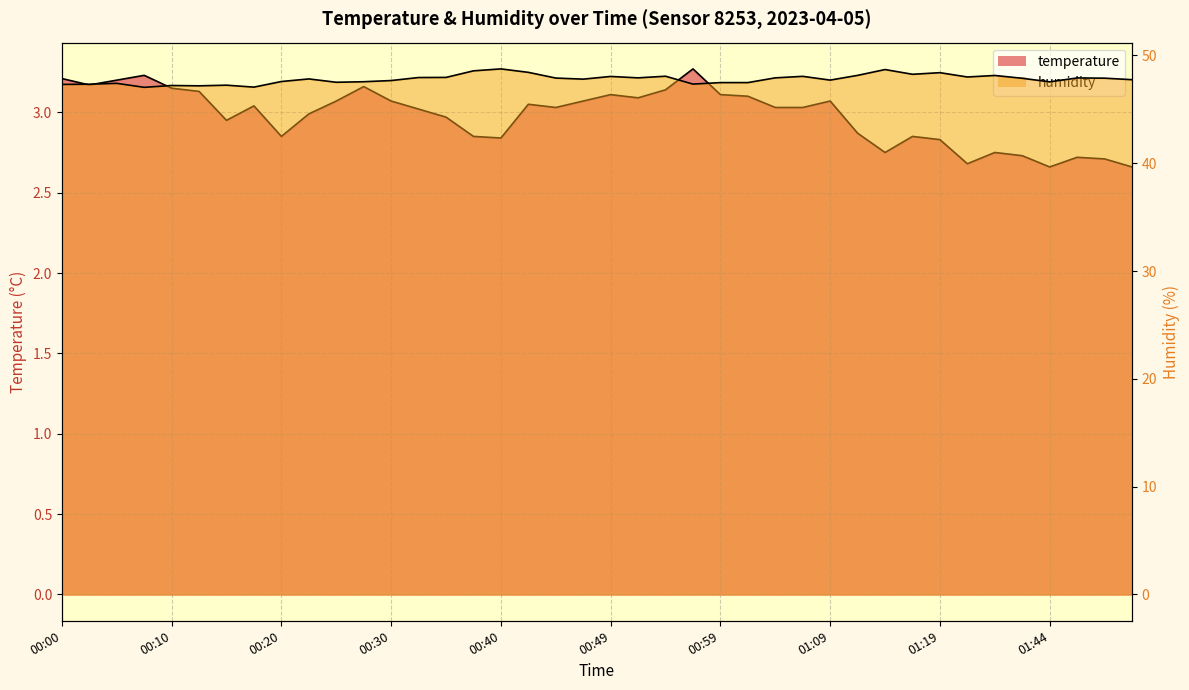

Reading left to right, transcribe all the data shown in this chart.

temperature: 00:00=3.2	00:03=3.2	00:05=3.2	00:08=3.2	00:10=3.1	00:13=3.1	00:15=3.0	00:18=3.0	00:20=2.9	00:22=3.0	00:25=3.1	00:27=3.2	00:30=3.1	00:32=3.0	00:35=3.0	00:37=2.9	00:40=2.8	00:42=3.0	00:44=3.0	00:47=3.1	00:49=3.1	00:52=3.1	00:54=3.1	00:57=3.3	00:59=3.1	01:02=3.1	01:04=3.0	01:07=3.0	01:09=3.1	01:12=2.9	01:15=2.8	01:17=2.9	01:19=2.8	01:37=2.7	01:39=2.8	01:42=2.7	01:44=2.7	01:46=2.7	01:49=2.7	01:51=2.7
humidity: 00:00=47.3	00:03=47.3	00:05=47.4	00:08=47.0	00:10=47.2	00:13=47.2	00:15=47.2	00:18=47.1	00:20=47.6	00:22=47.8	00:25=47.5	00:27=47.6	00:30=47.7	00:32=48.0	00:35=48.0	00:37=48.6	00:40=48.8	00:42=48.4	00:44=47.9	00:47=47.8	00:49=48.0	00:52=47.9	00:54=48.1	00:57=47.3	00:59=47.5	01:02=47.5	01:04=47.9	01:07=48.1	01:09=47.7	01:12=48.1	01:15=48.7	01:17=48.2	01:19=48.4	01:37=48.0	01:39=48.1	01:42=47.9	01:44=47.5	01:46=47.9	01:49=47.9	01:51=47.8